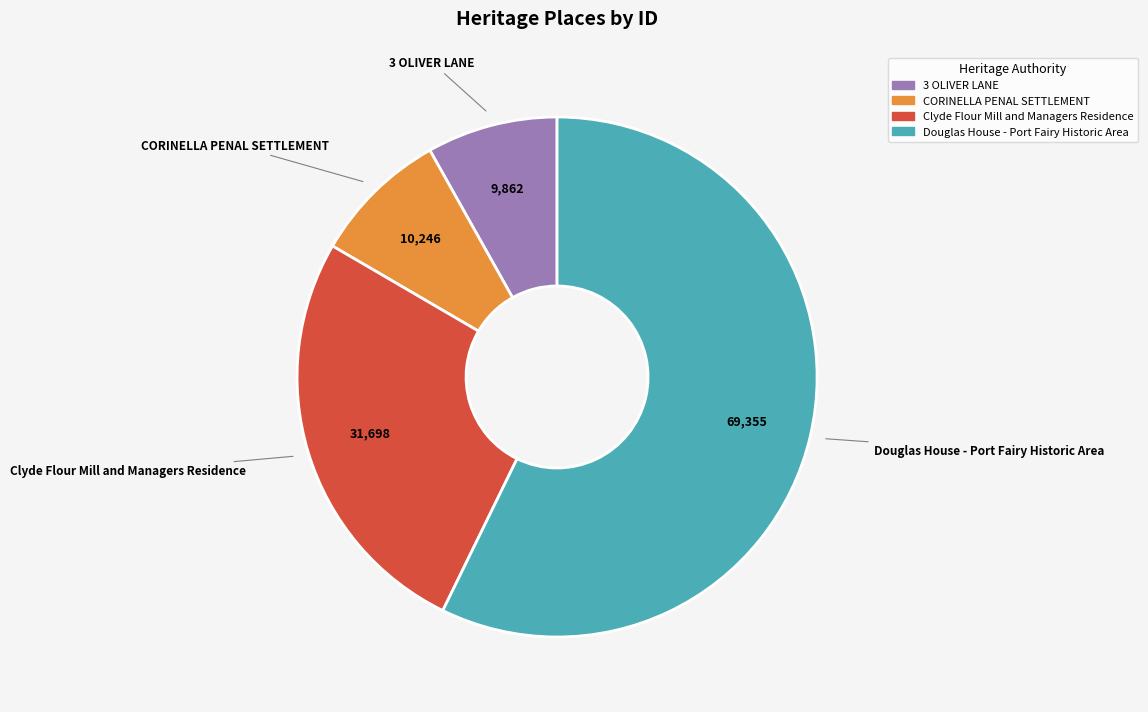

How many slices are in this pie chart?

4